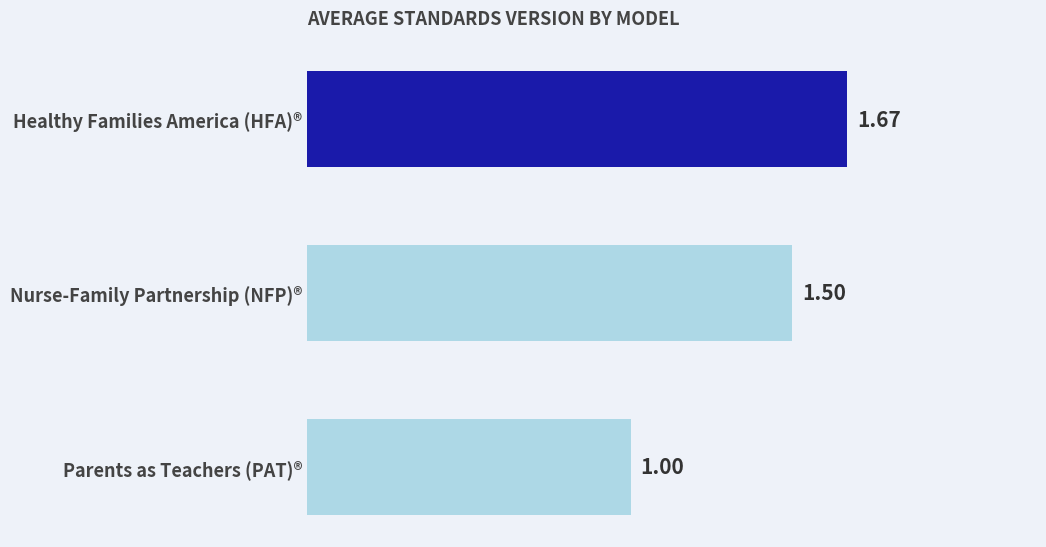

Which category has the lowest value across all series?

Parents as Teachers (PAT)®